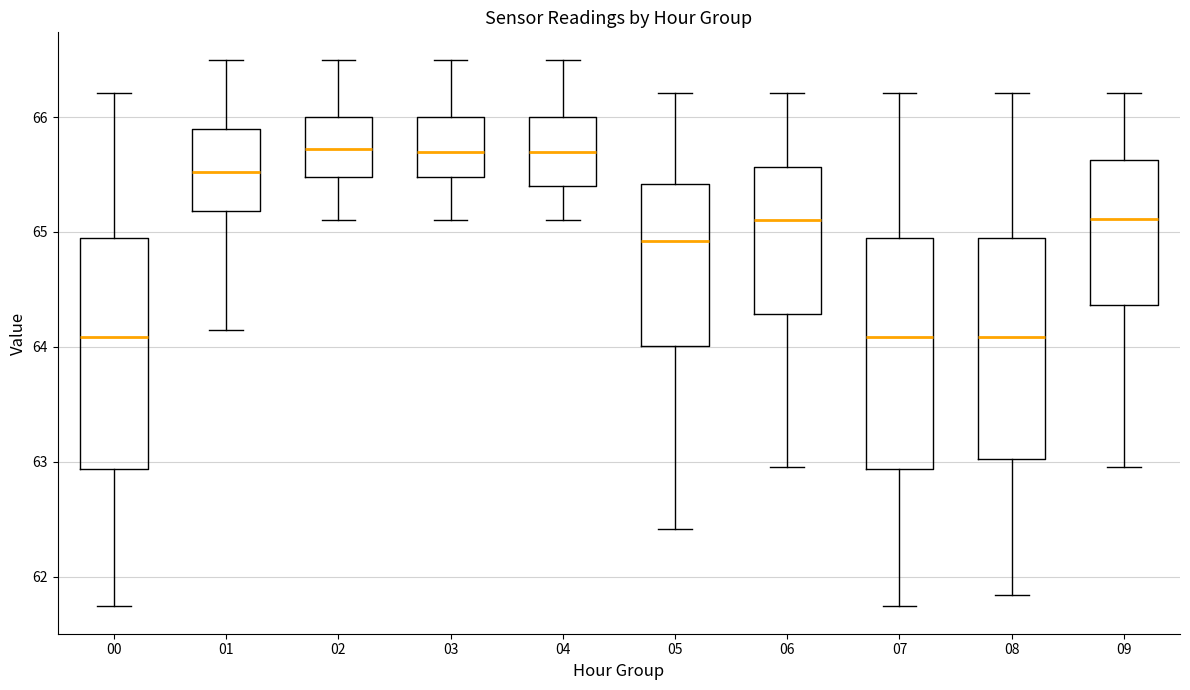

Where is the lower edge of the box at x = 08 on the y-axis? The values are not printed on the chart, so give them approximately, as read against the axis.

63.0